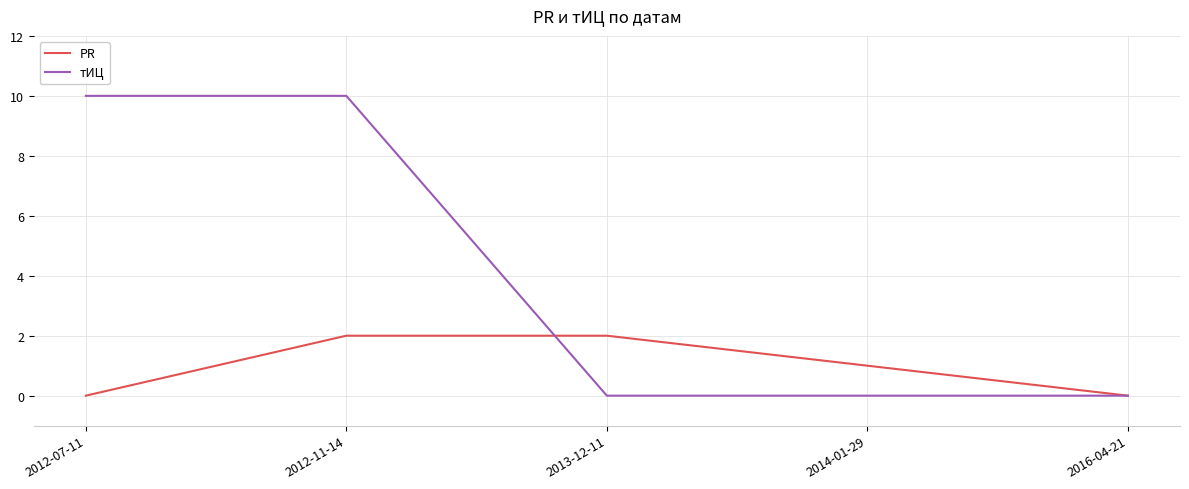

At how many categories does at least one series exceed 4?

2